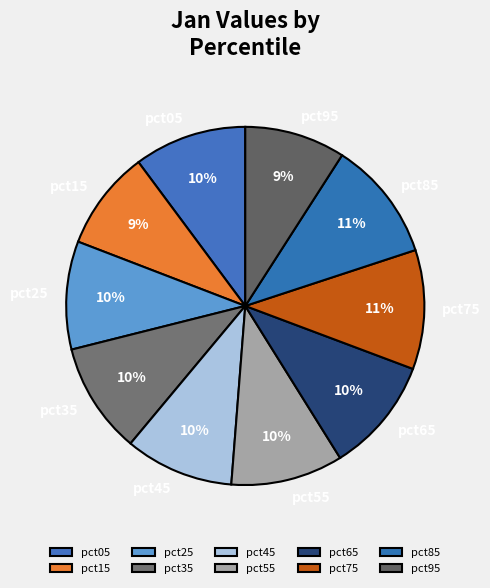

Do pct75 and pct55 together represent more than half of the pie?

No